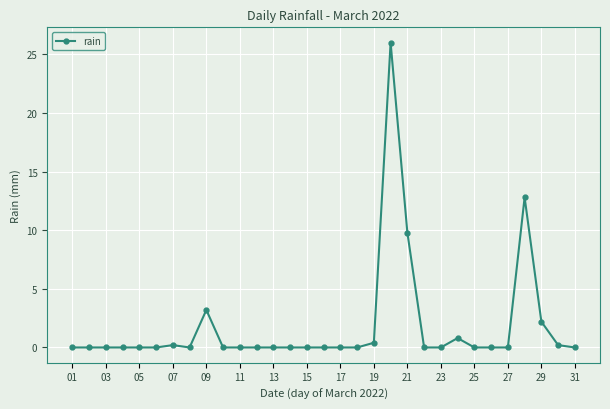

What is the sum of all values?

55.6